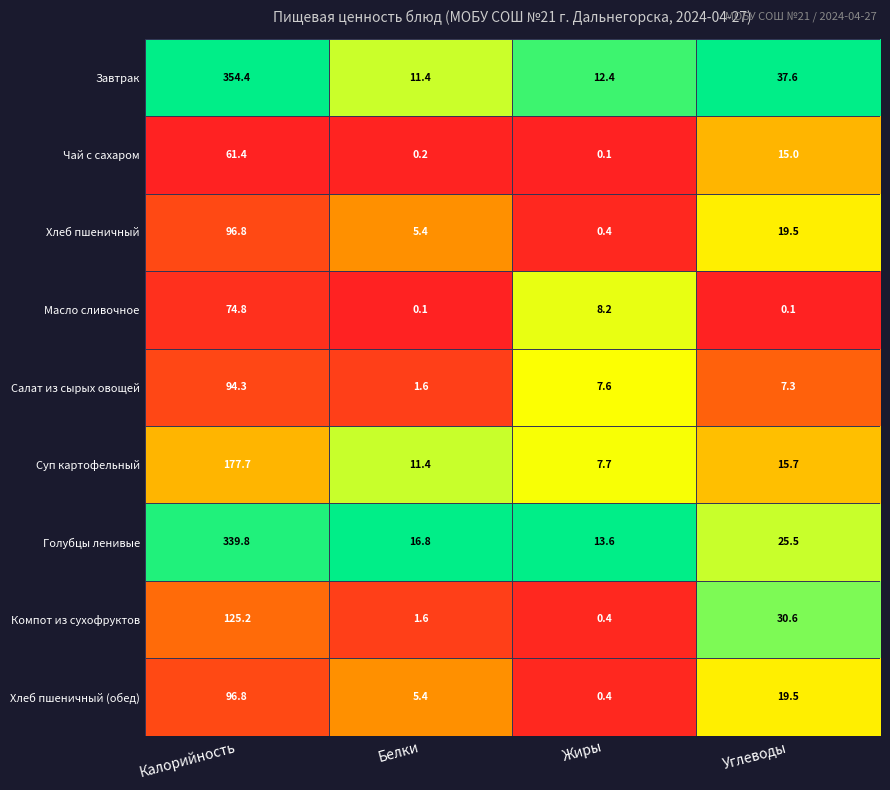

At which label is Суп картофельный closest to 92?

Углеводы